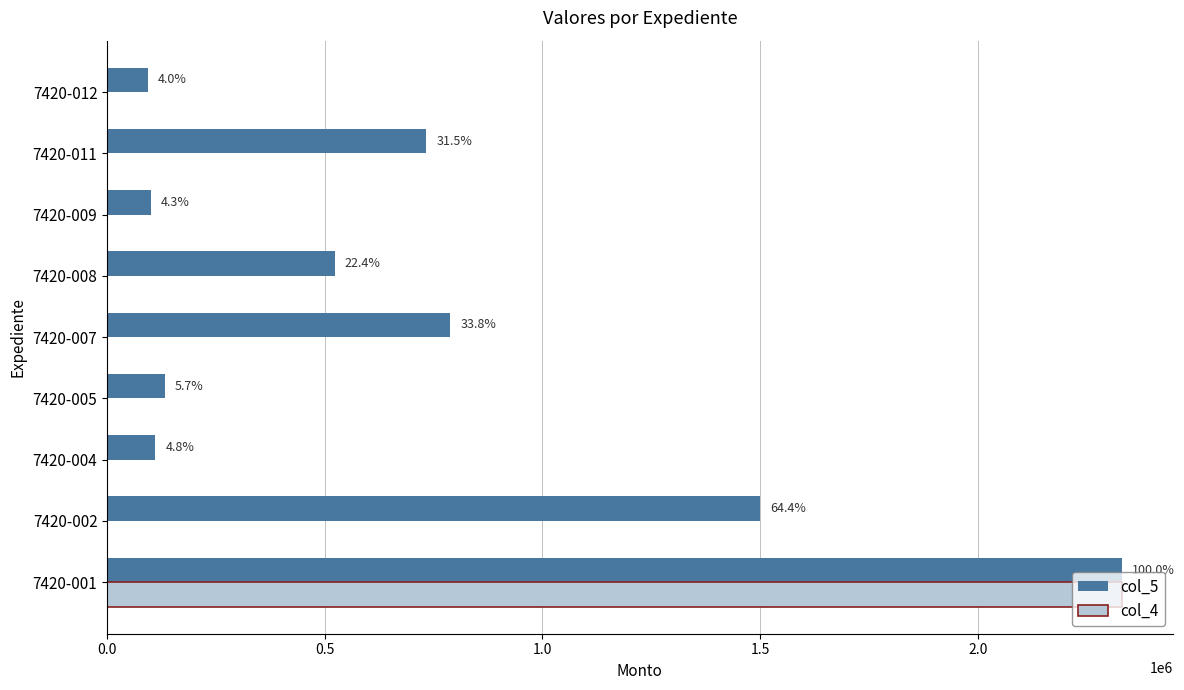

What are all the series names shown in the legend?

col_5, col_4